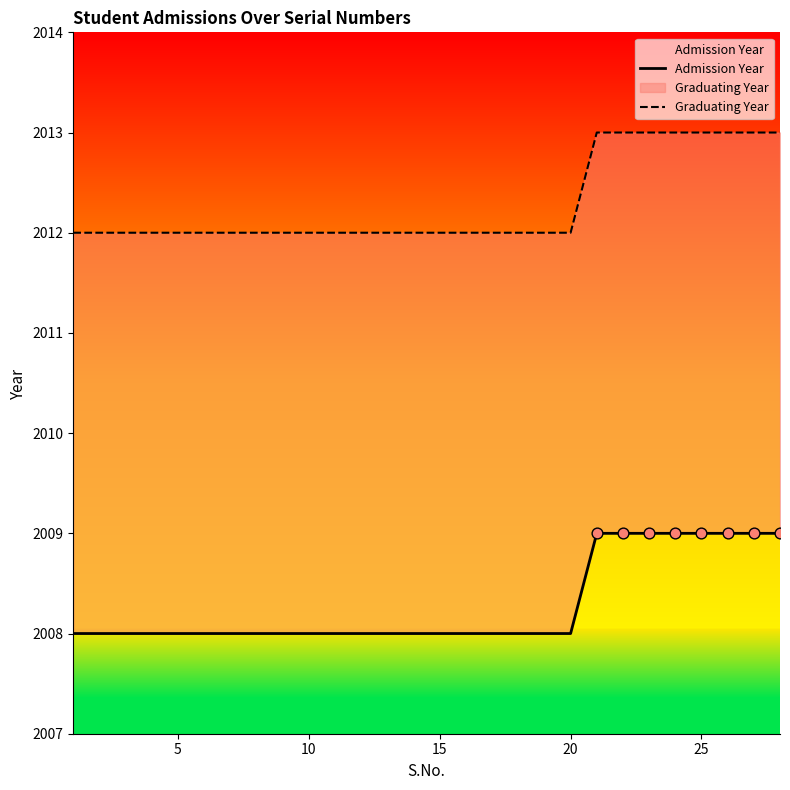

What are all the series names shown in the legend?

Admission Year, Graduating Year